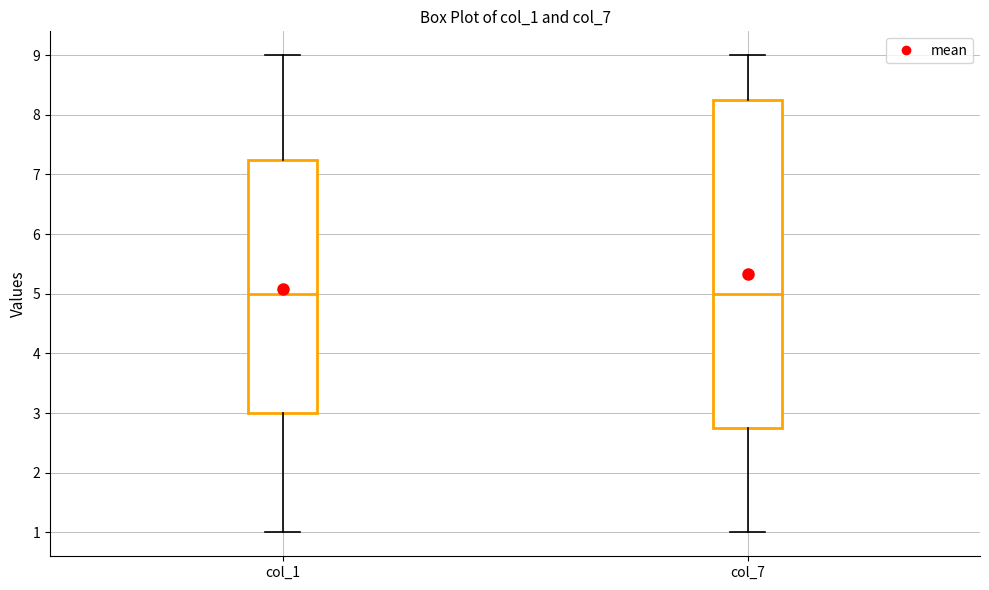

Reading left to right, read every box against the y-axis: the position of its median line, the range the box covers, and the ends of its whiskers. The values are not printed on the chart, so give them approximately, as read against the axis.

col_1: median 5.0, box 3.0 to 7.3, whiskers 1.0 to 9.0
col_7: median 5.0, box 2.8 to 8.3, whiskers 1.0 to 9.0